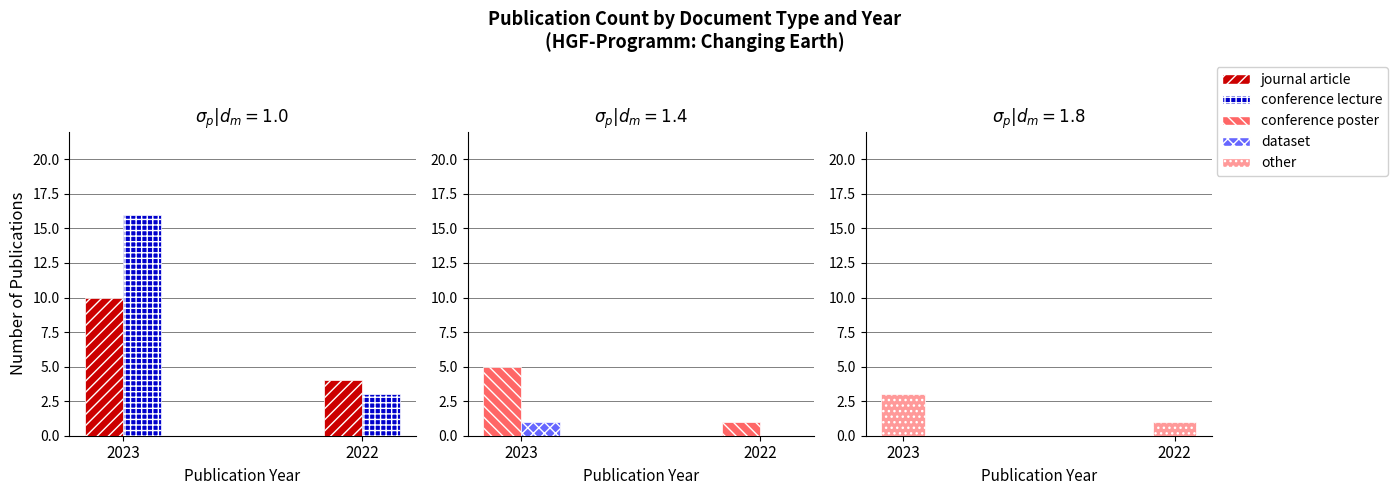

Between 2022 and 2023, which is larger?

2023